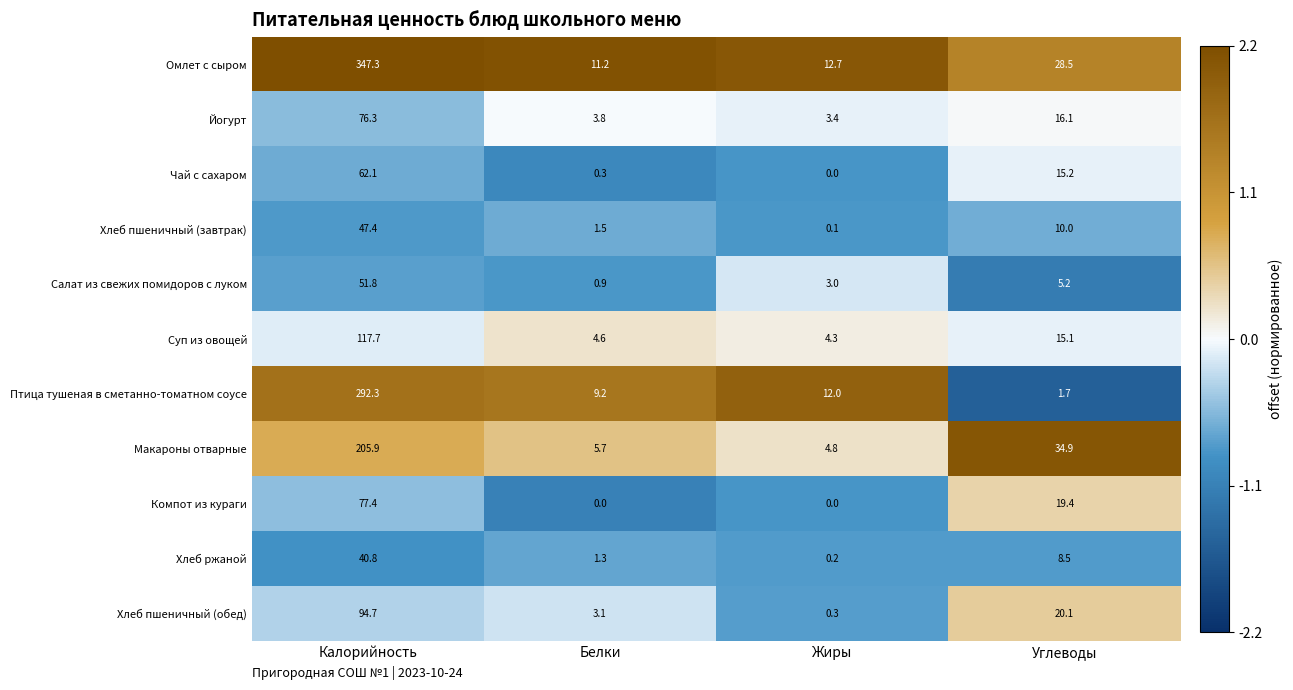

Which category has the highest value in the Омлет с сыром series?

Калорийность